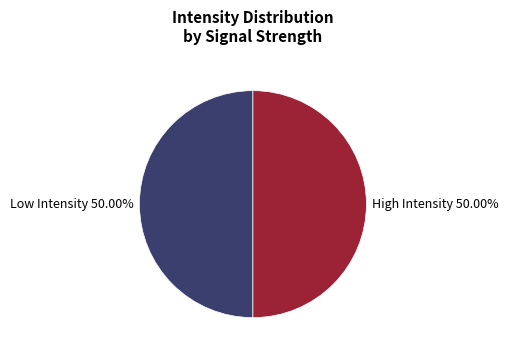

What is the ratio of the value at High Intensity 50.00% to the value at Low Intensity 50.00%?

1.0